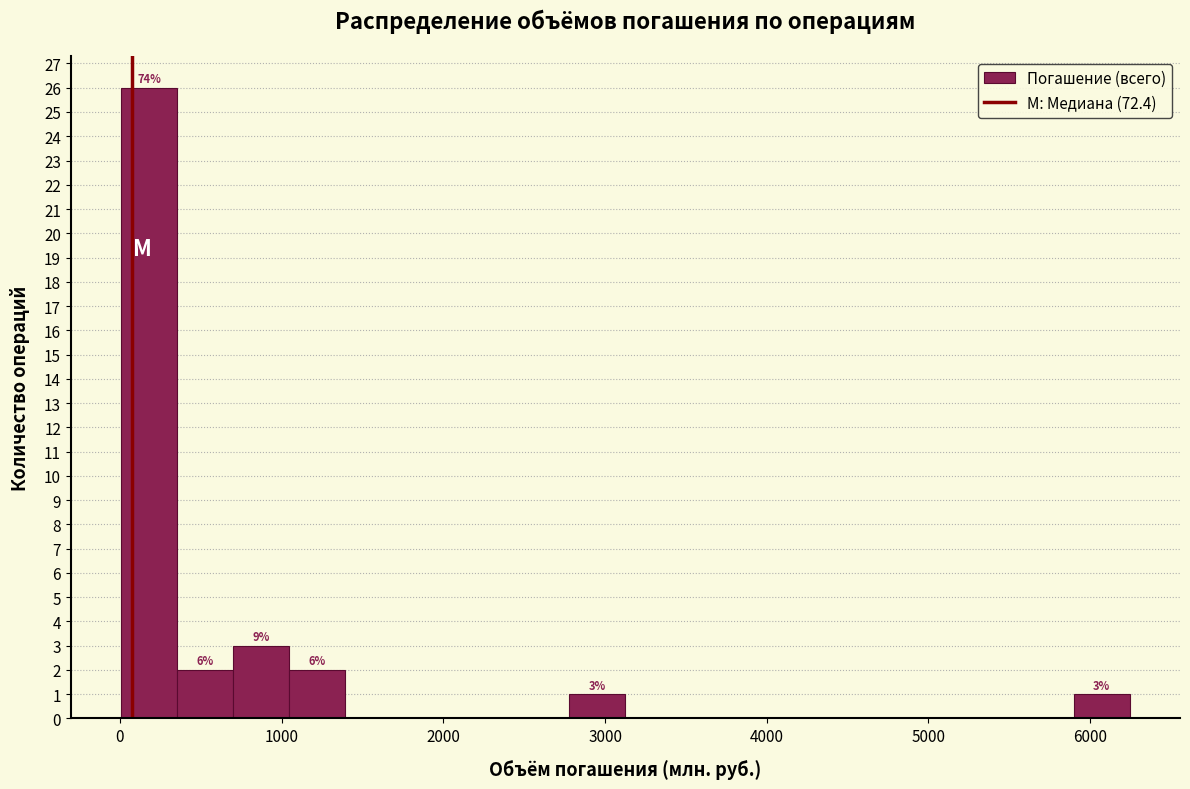

Read against the x-axis, roughly where is the centre of the tallest bar?

200